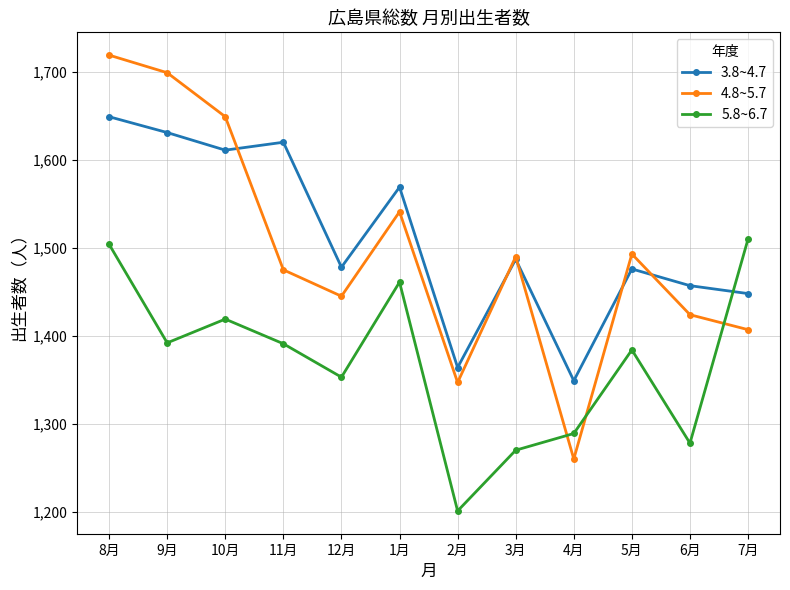

What is the lowest value of the 4.8~5.7 series?

1260